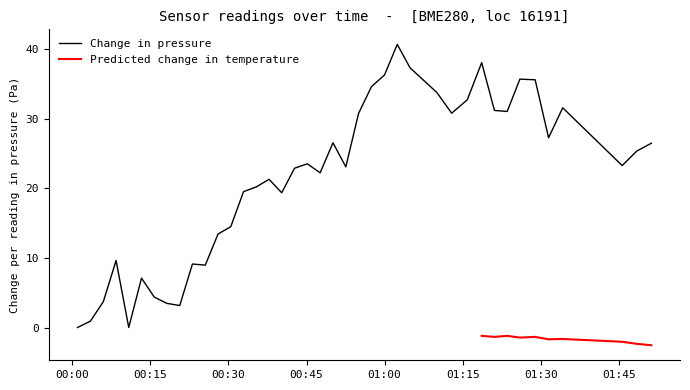

The value at 38 is 38.9. True or false?

False